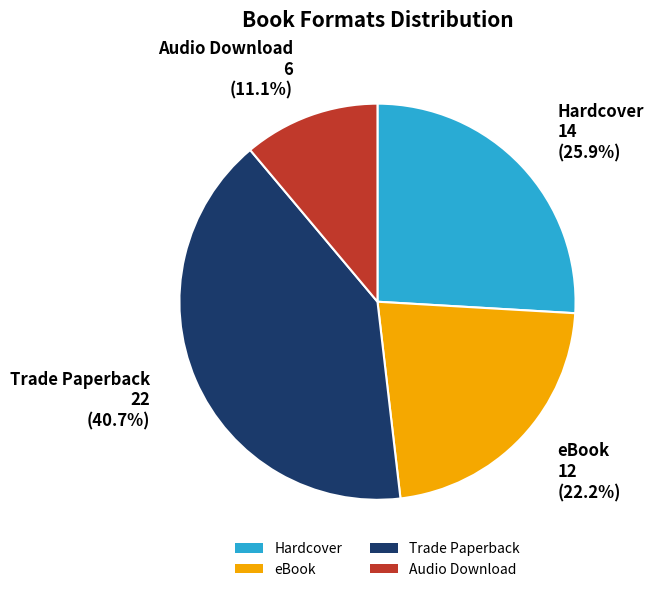

The Hardcover slice represents 11% of the pie. True or false?

False